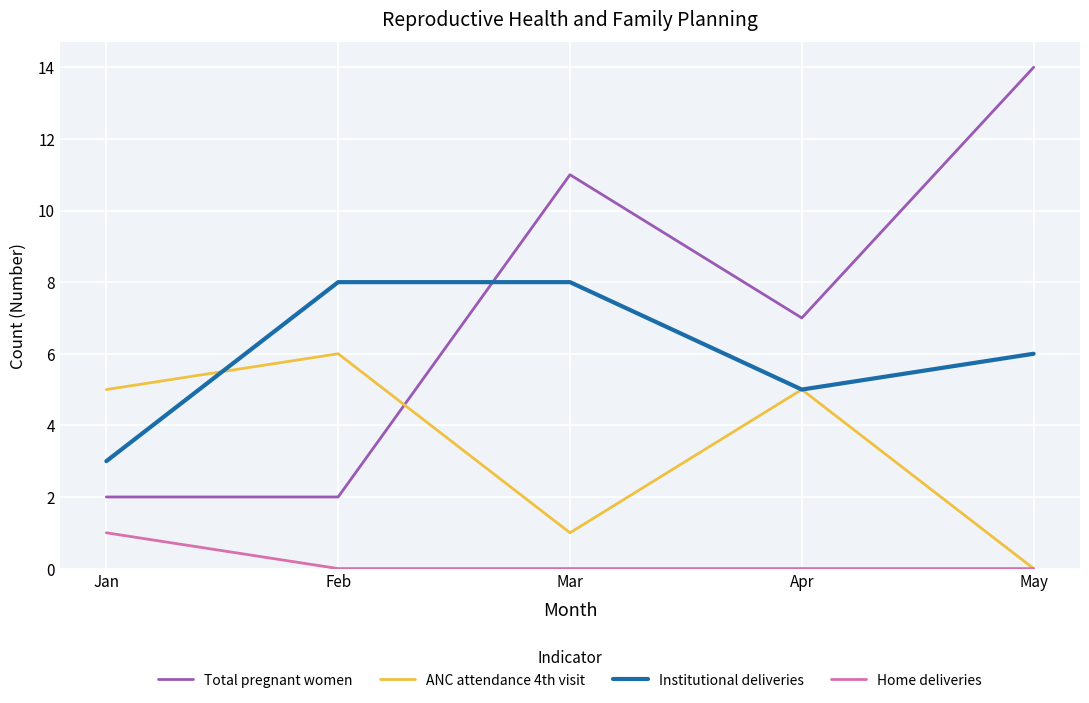

List the series in order of their overall mean, highest first.

Total pregnant women, Institutional deliveries, ANC attendance 4th visit, Home deliveries